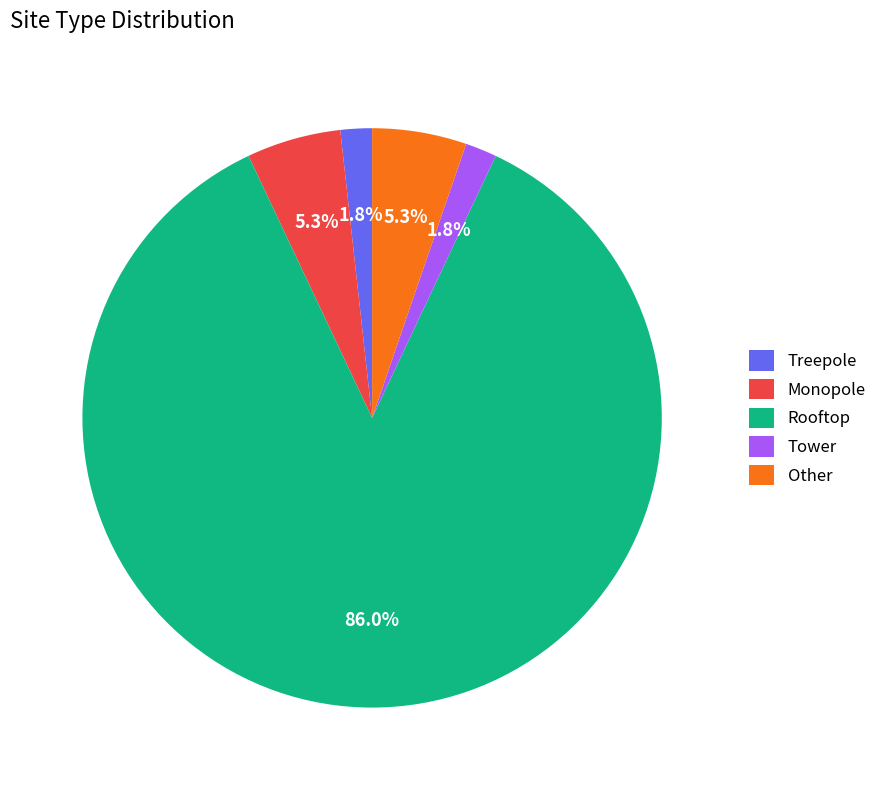

To the nearest percent, what percentage of the pie is Rooftop?

86%